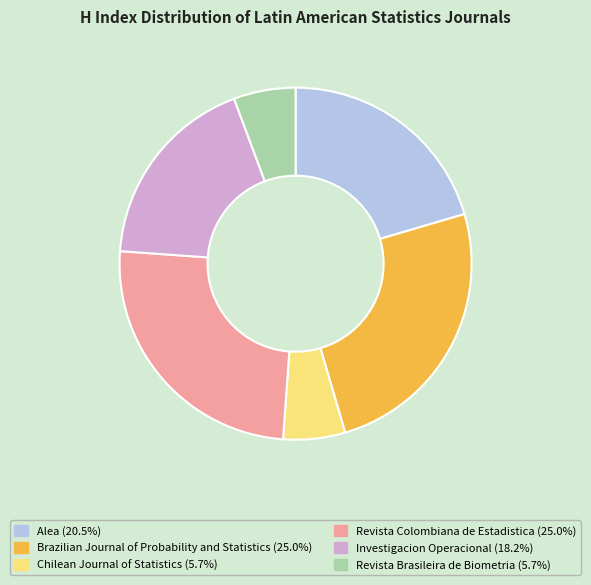

Do Brazilian Journal of Probability and Statistics and Investigacion Operacional together represent more than half of the pie?

No